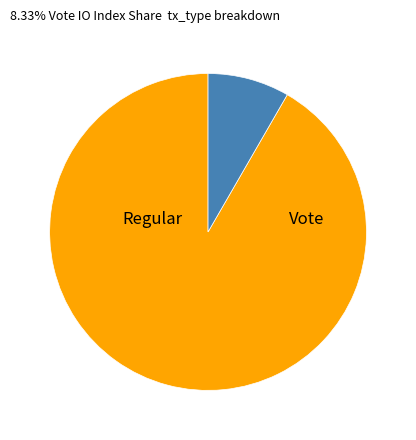

Which slice is the largest?

Regular